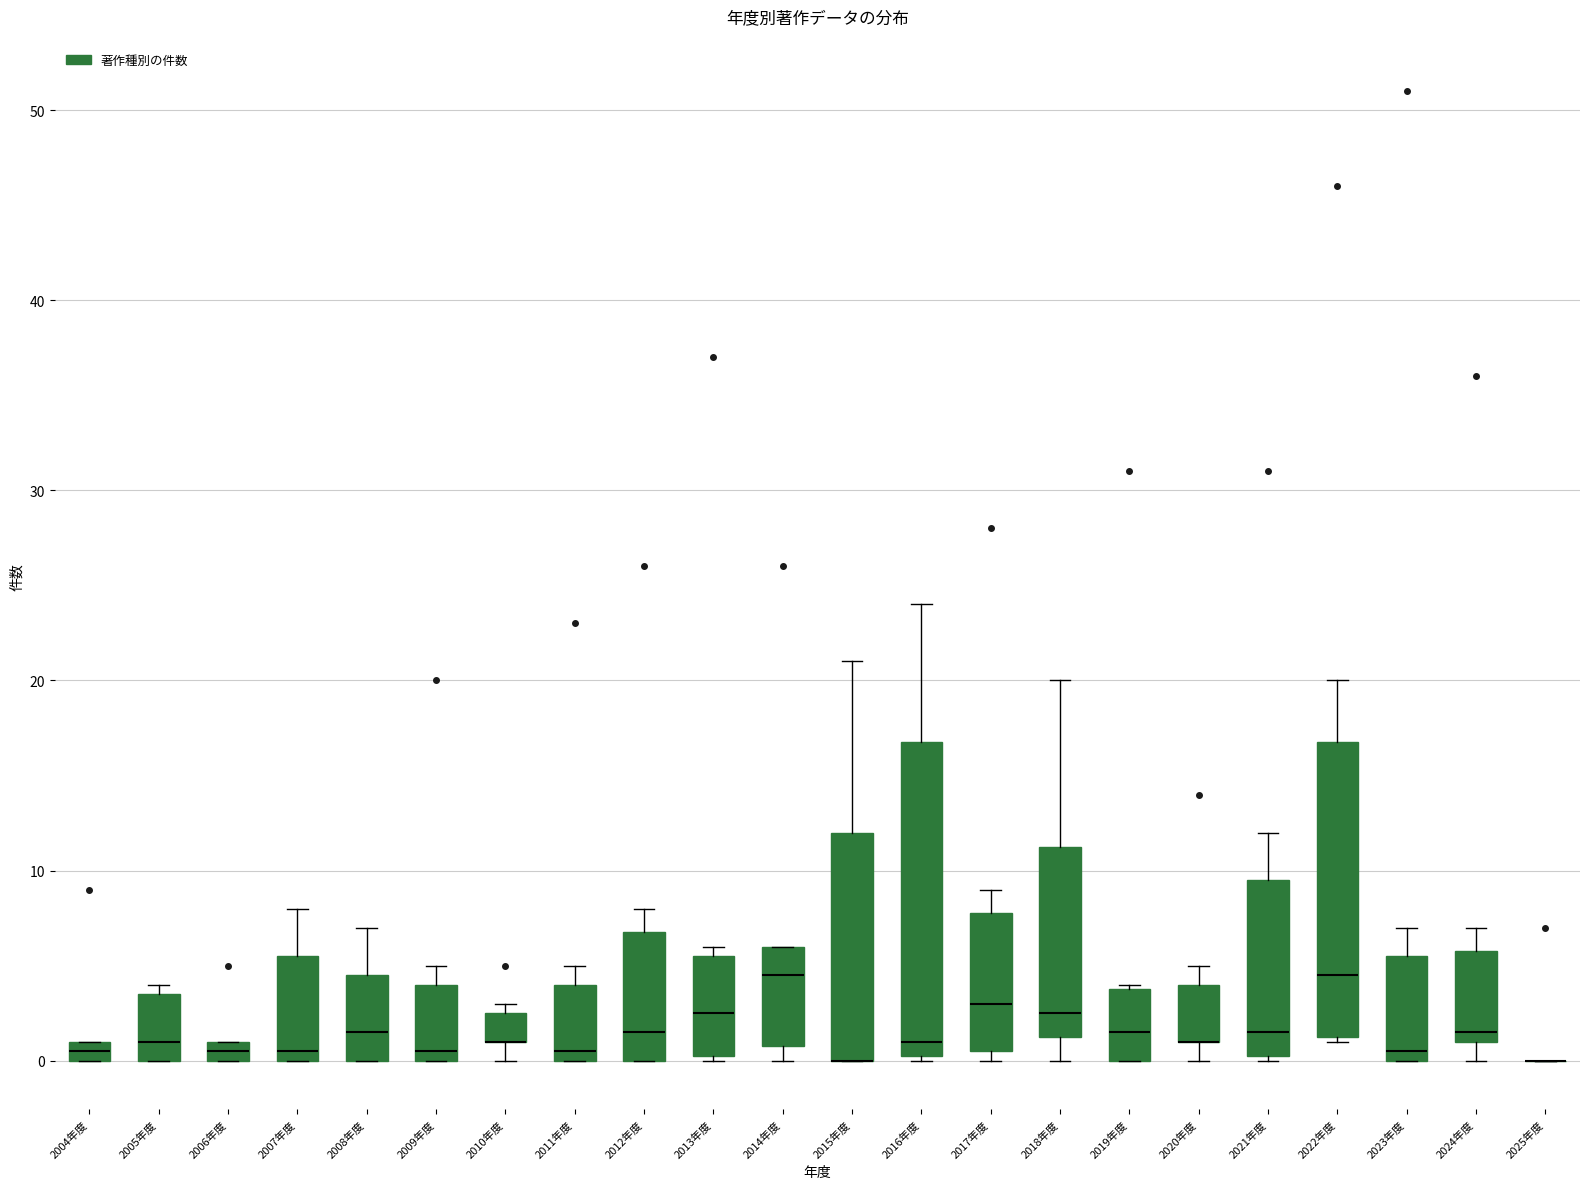

Where does the upper whisker of the box for 2021年度 end on the y-axis? The values are not printed on the chart, so give them approximately, as read against the axis.

12